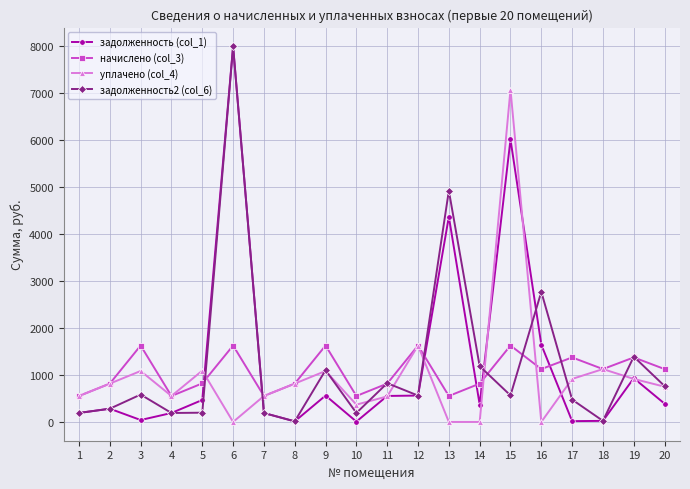

How many lines are shown in the chart?

4